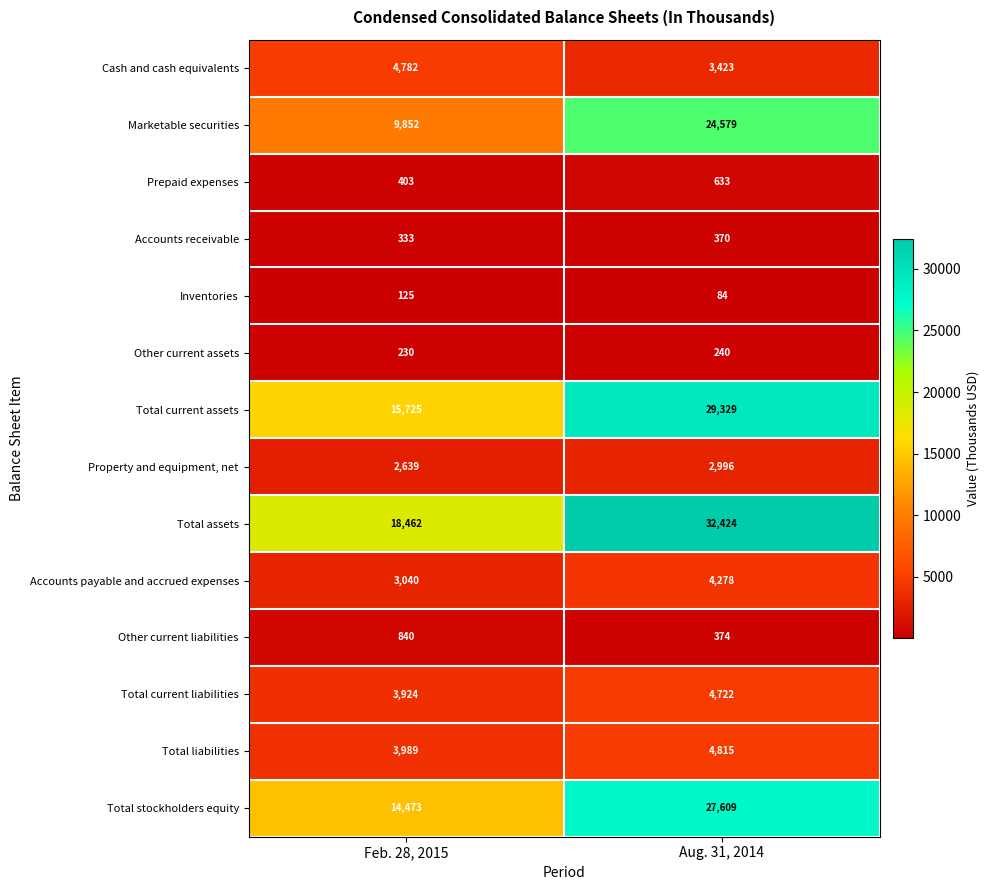

Which series changed the most between Feb. 28, 2015 and Aug. 31, 2014?

Marketable securities